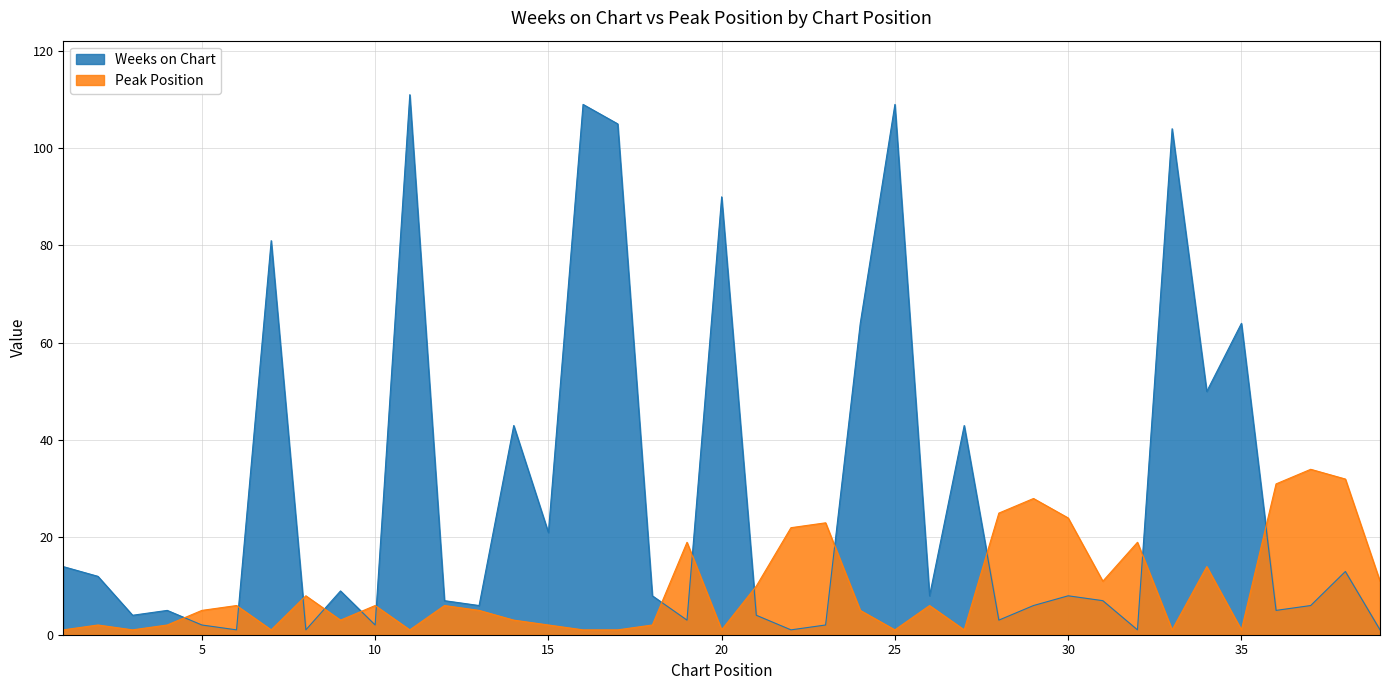

Which series has the largest total across all categories?

Weeks on Chart